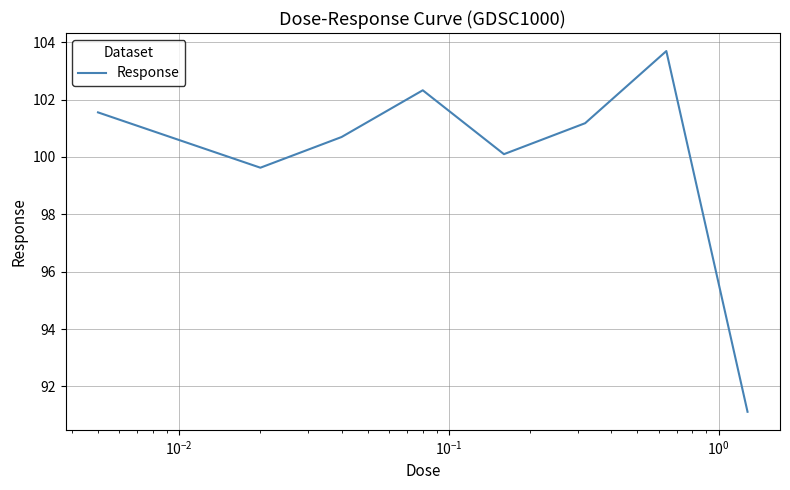

What is the difference between the maximum and minimum values?

12.6